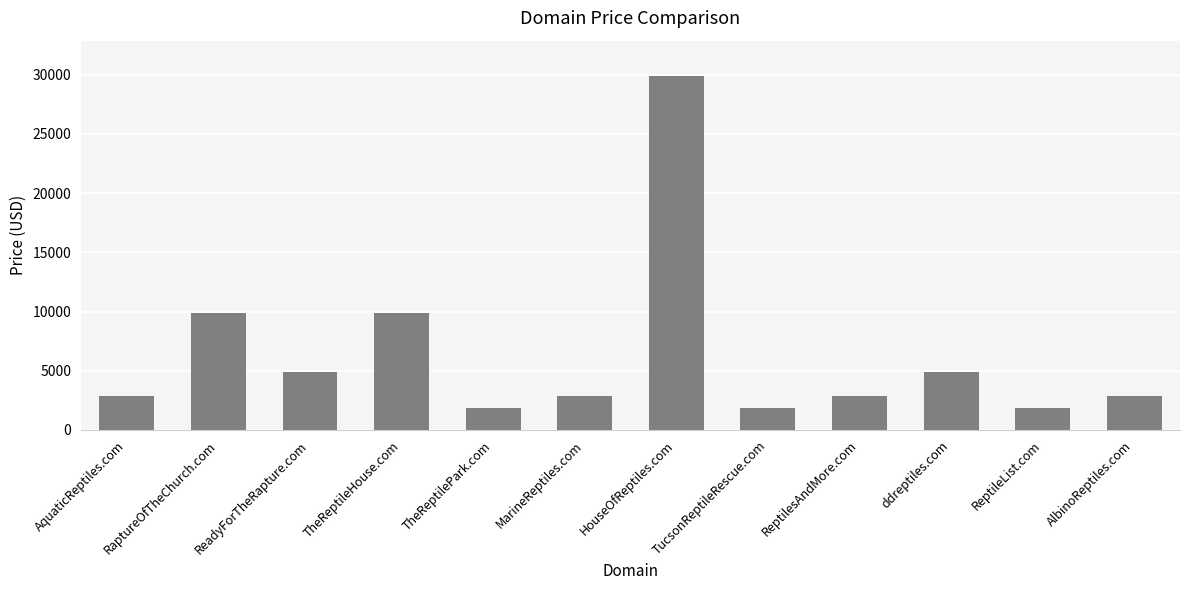

Count the number of categories in the chart.

12